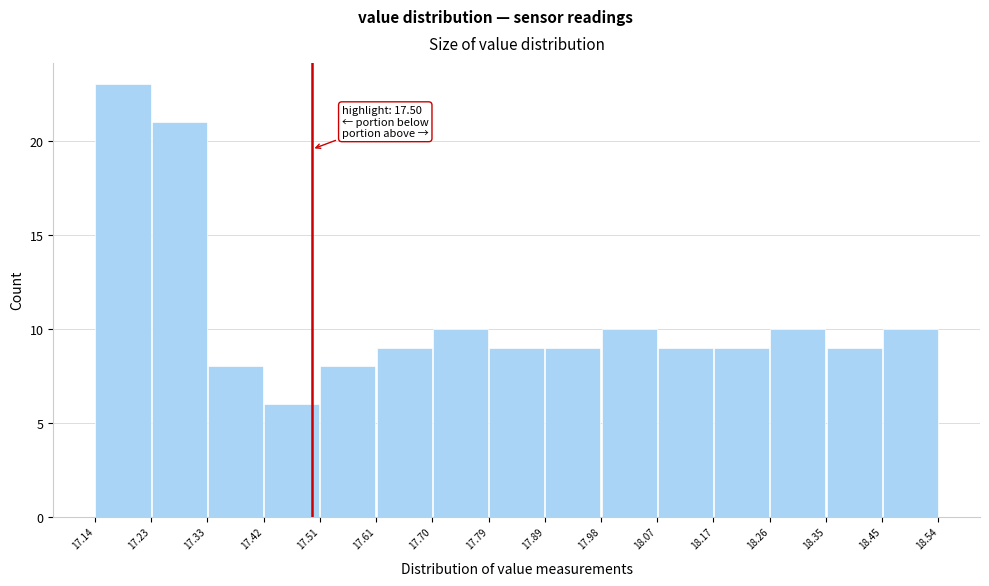

Which range on the x-axis has the tallest bar?

17.14 to 17.23